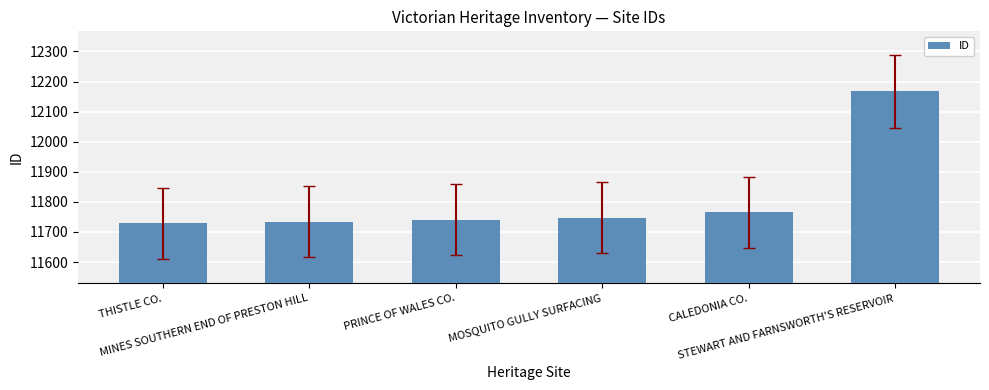

What is the approximate value at STEWART AND FARNSWORTH'S RESERVOIR?

12167